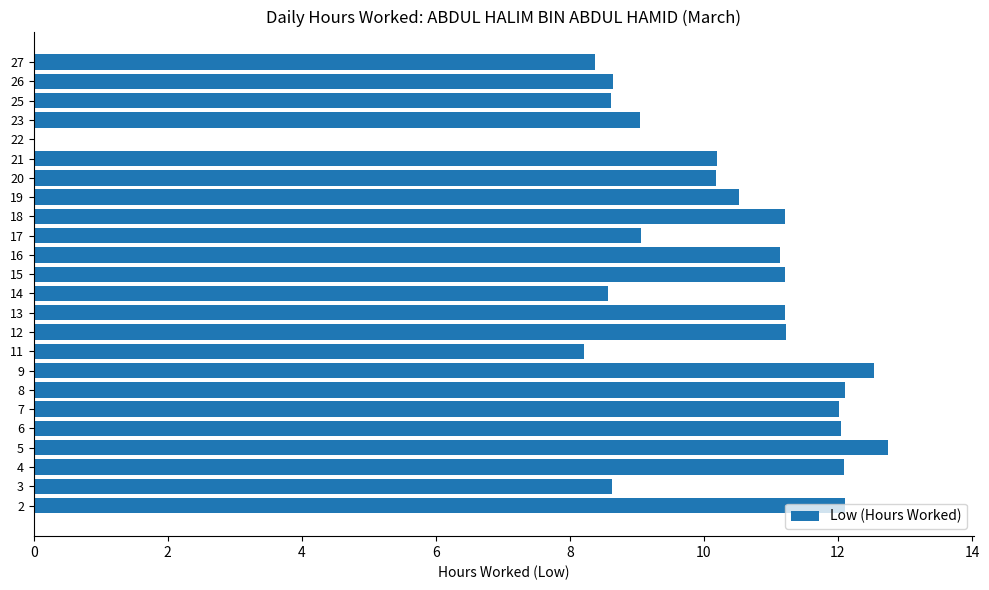

Read the value at 27.

8.4